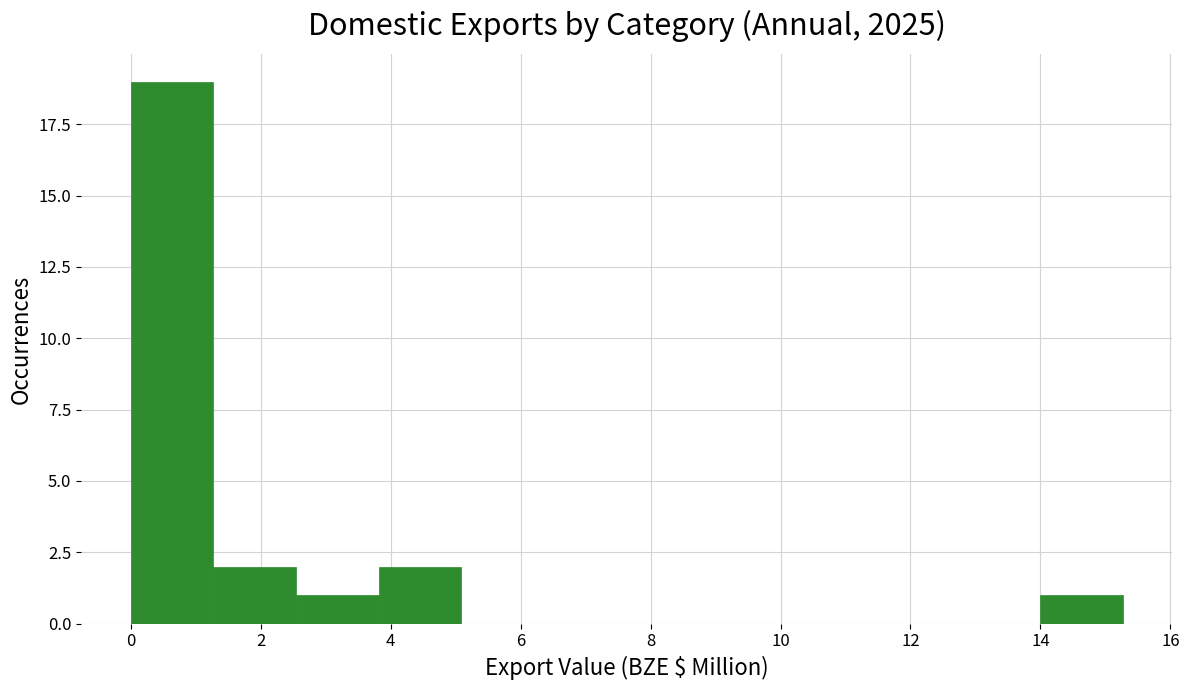

Which range on the x-axis has the tallest bar?

0.0 to 1.2